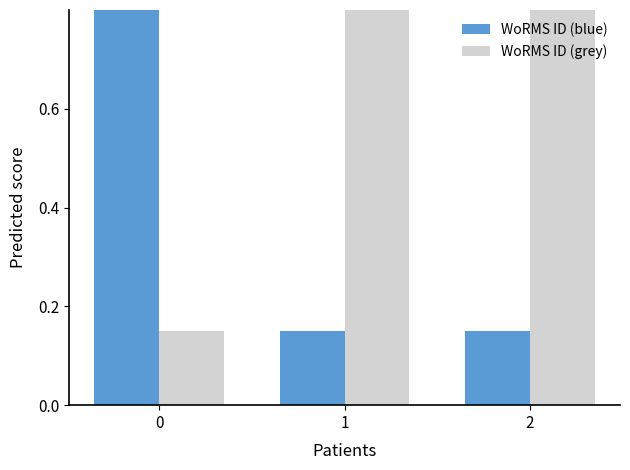

Rank the series by their average value, from highest to lowest.

WoRMS ID (grey), WoRMS ID (blue)